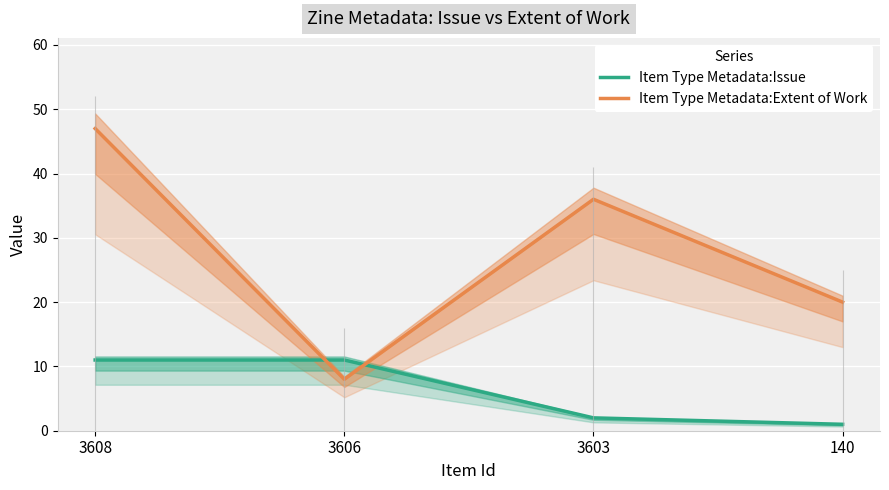

Where do Item Type Metadata:Extent of Work and Item Type Metadata:Issue first cross each other?

3608 and 3606